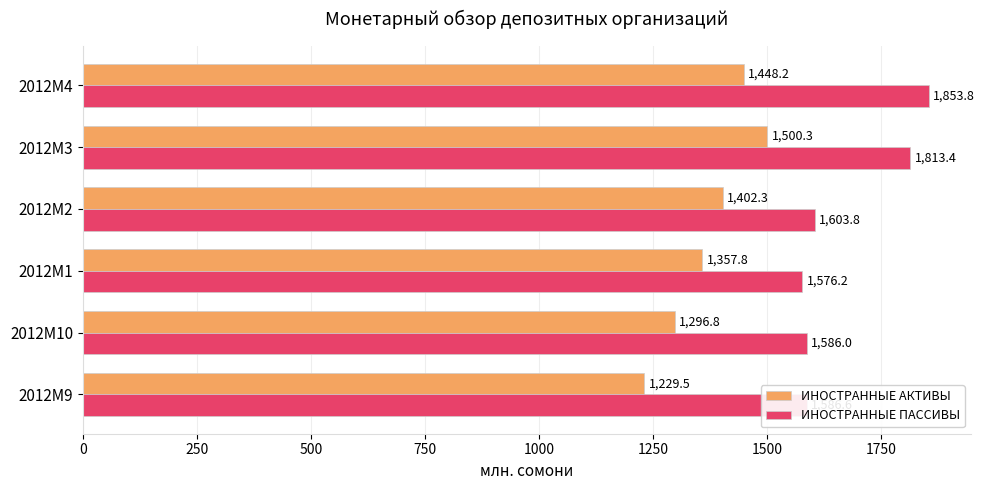

Read the ИНОСТРАННЫЕ ПАССИВЫ value at 2012M10.

1586.0